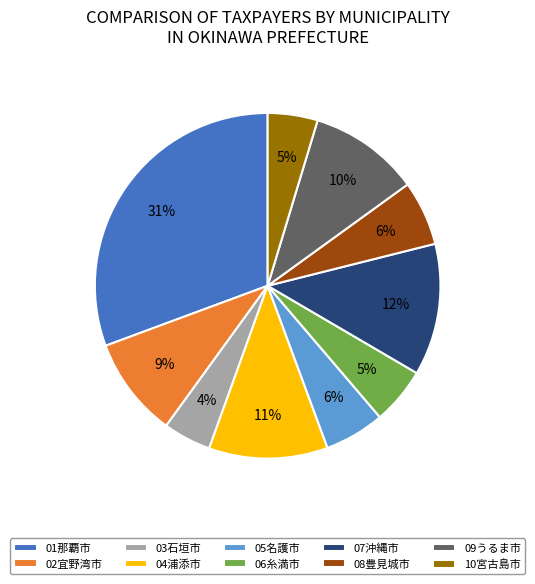

Approximately how many times larger is the value at 10宮古島市 compared to 05名護市?

0.8